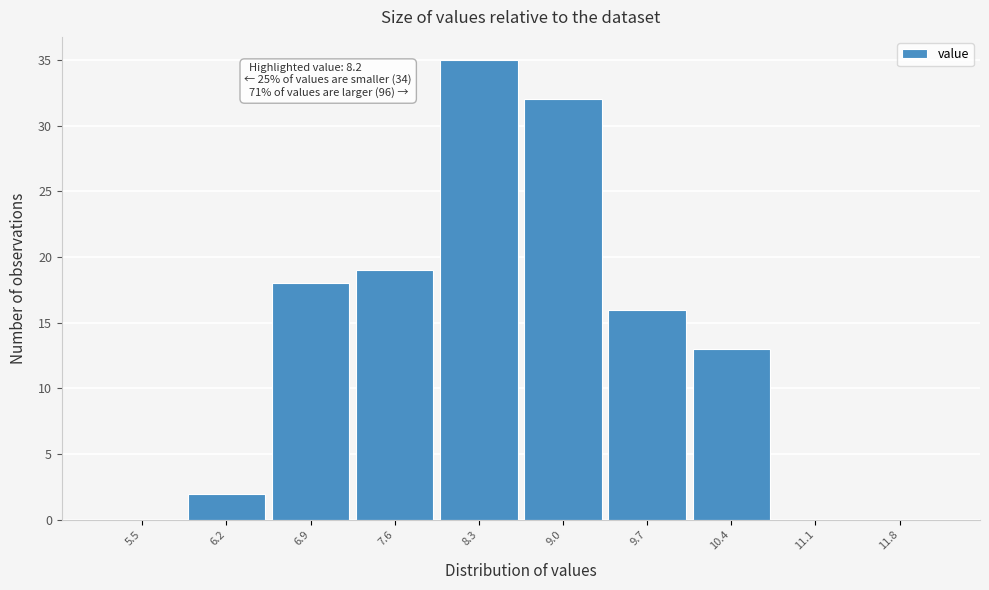

Reading left to right, list all the values displayed in this chart.

5.5=0	6.2=2	6.9=18	7.6=19	8.3=35	9.0=32	9.7=16	10.4=13	11.1=0	11.8=0